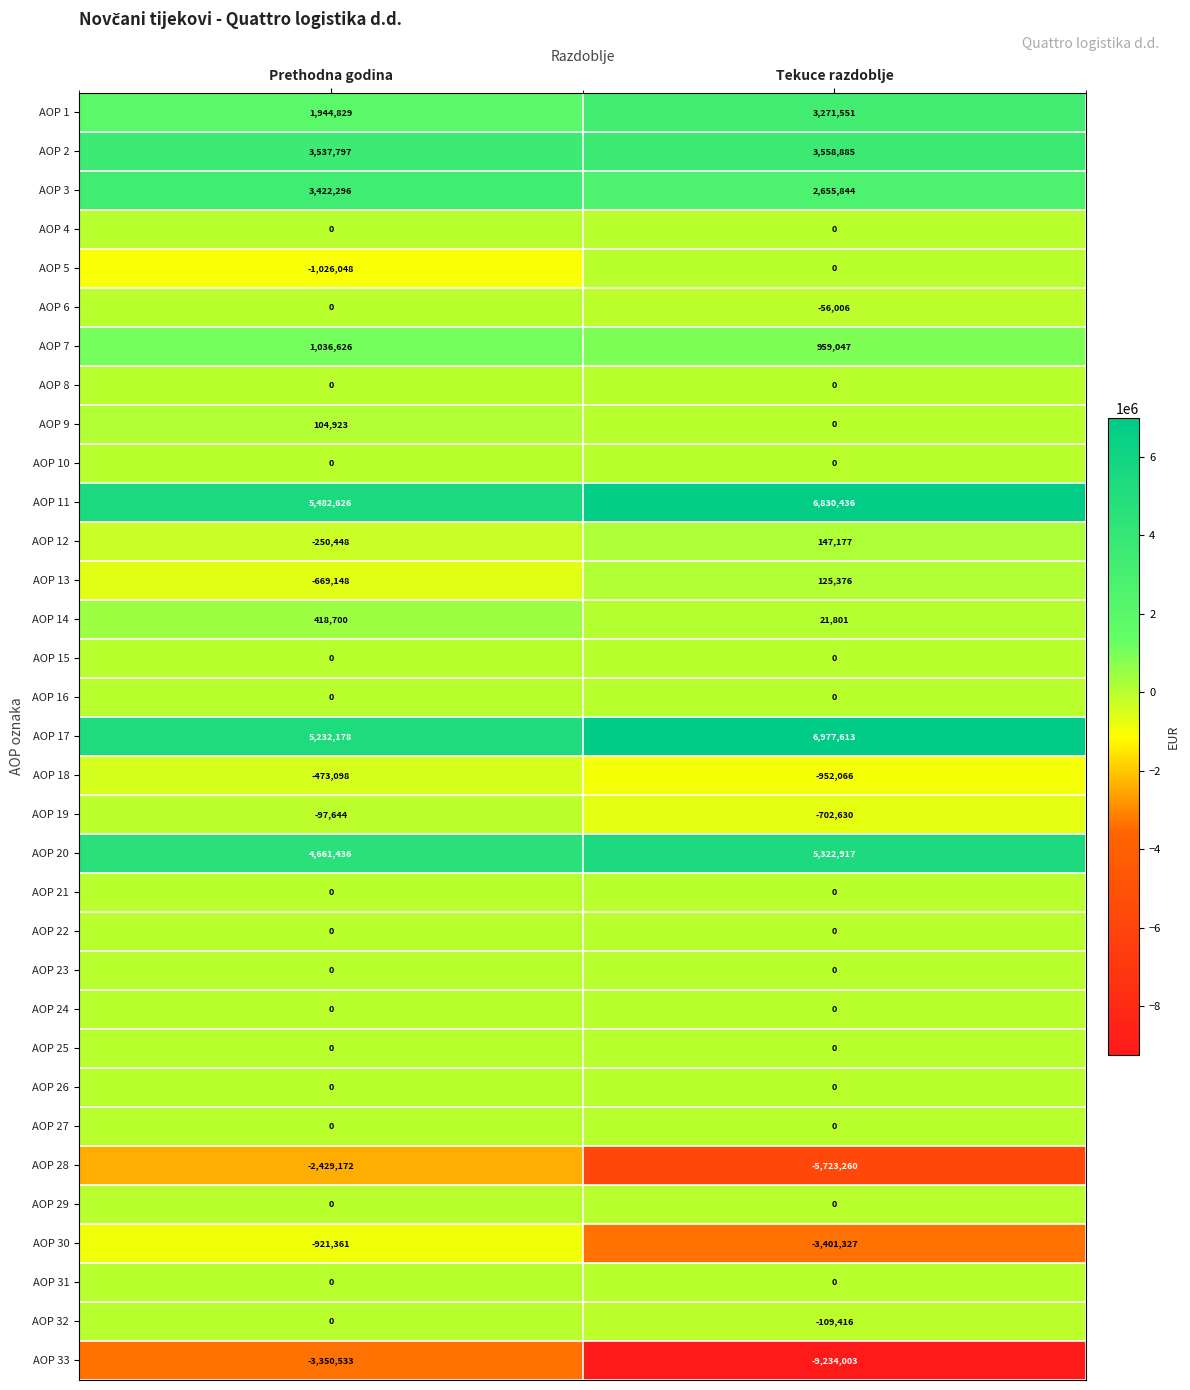

What is the difference between the highest and lowest values at Tekuce razdoblje?

16211616